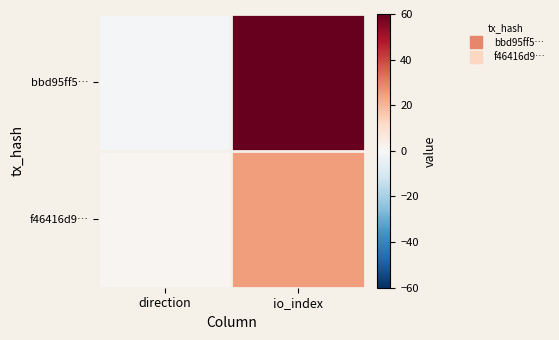

Which series has the largest total across all categories?

bbd95ff5…